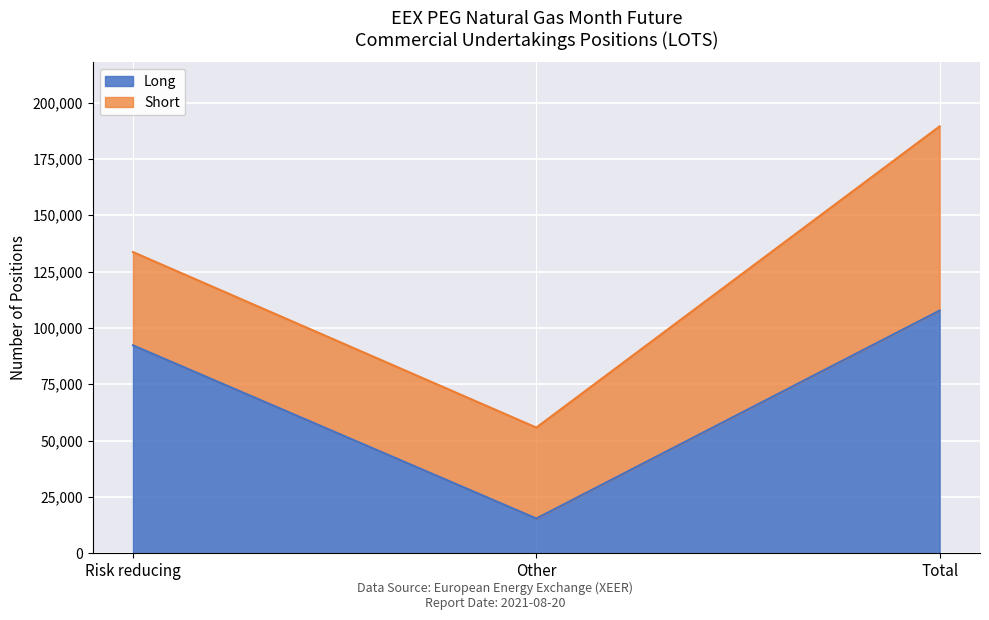

At which label does the data first exceed 92277?

Total